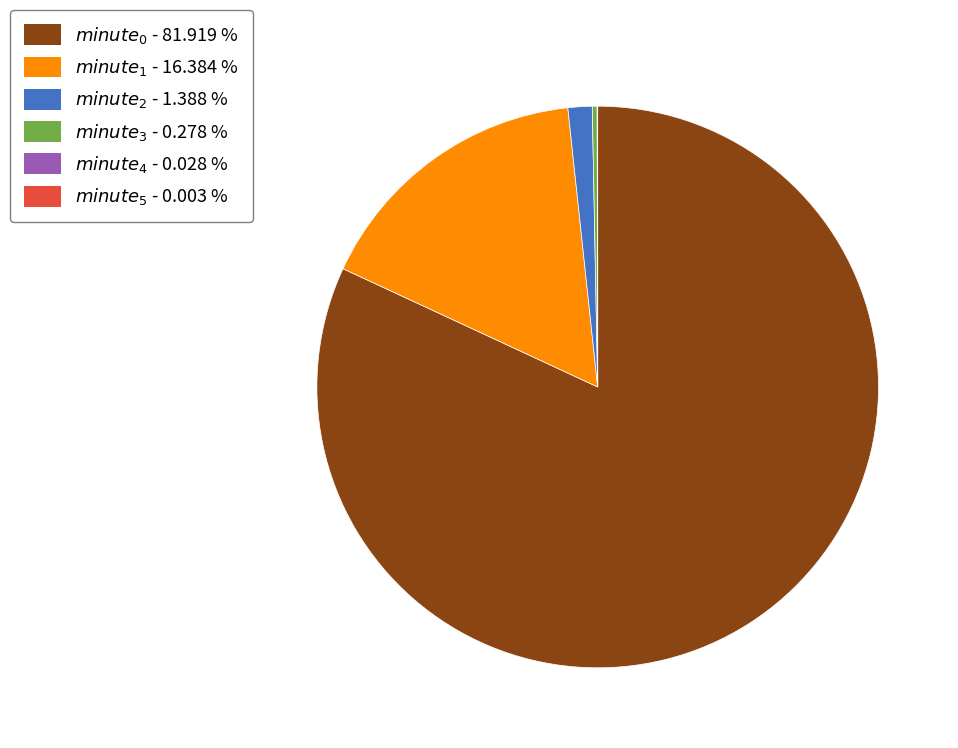

Is there a majority slice in this chart?

Yes